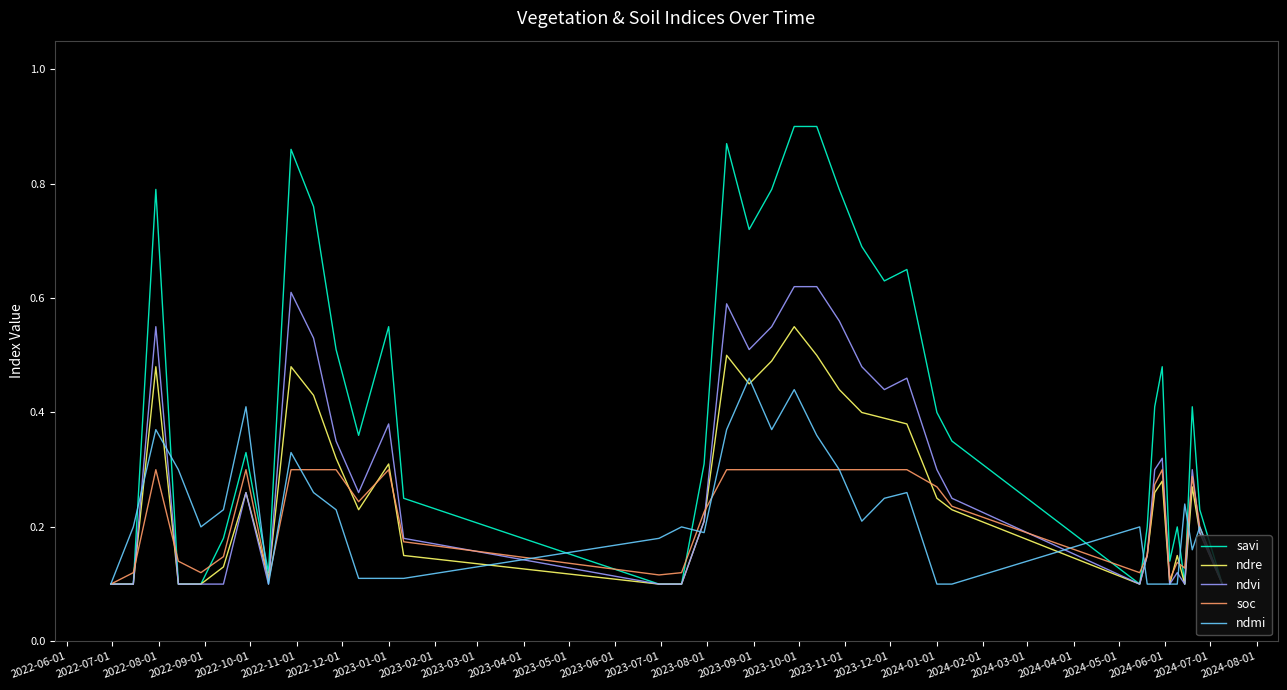

Which series has the widest spread of values?

savi